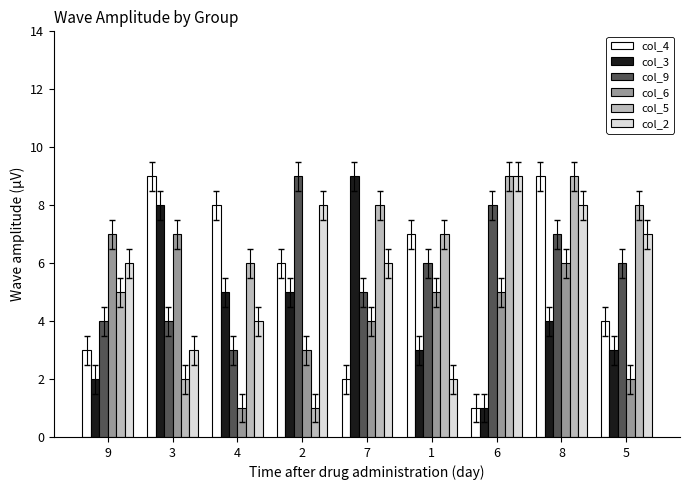

Between 2 and 5, which series saw the biggest shift?

col_5